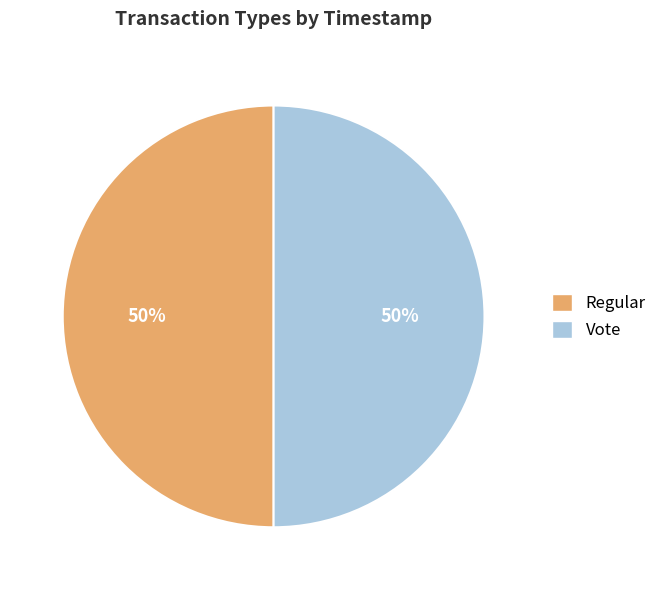

To the nearest percent, what portion does Vote represent?

50%